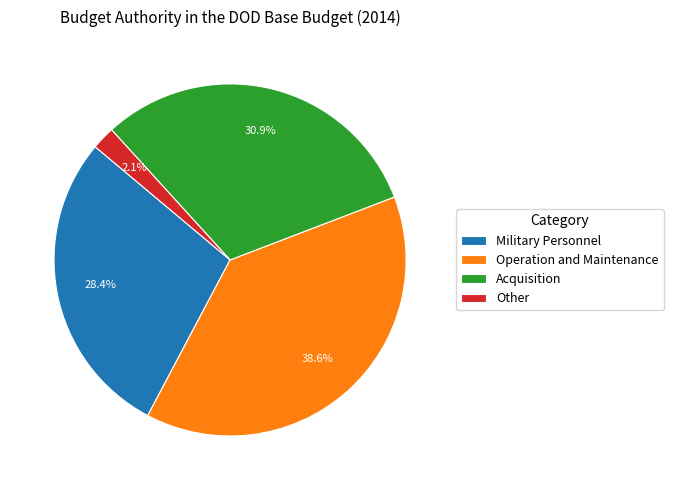

Which slice is the smallest?

Other